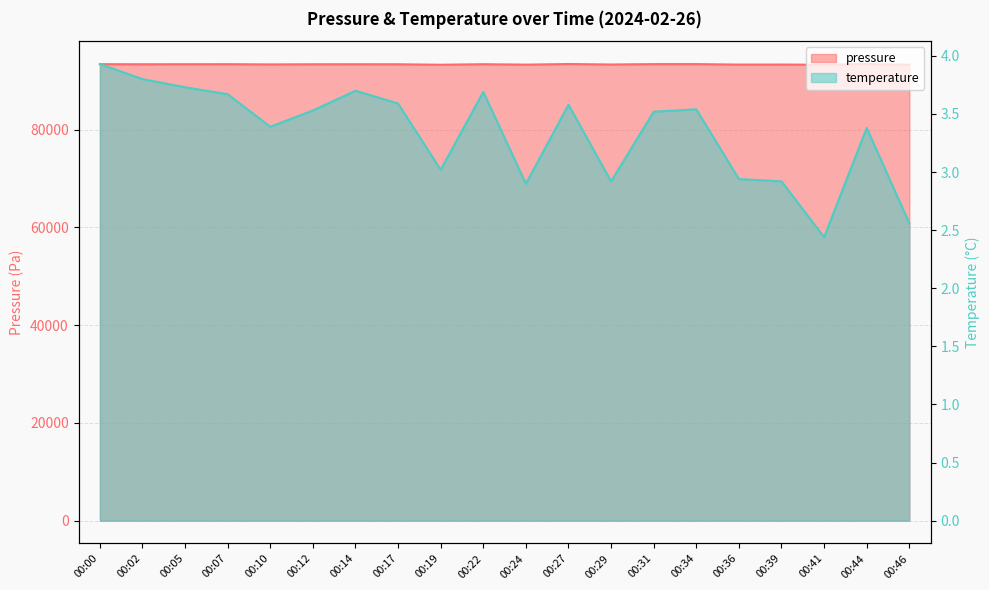

Reading left to right, transcribe all the data shown in this chart.

pressure: 00:00=93373.6	00:02=93354.3	00:05=93364.2	00:07=93370.3	00:10=93322.8	00:12=93353.9	00:14=93356.7	00:17=93352.2	00:19=93255.5	00:22=93365.6	00:24=93278.3	00:27=93404.0	00:29=93304.3	00:31=93386.5	00:34=93387.1	00:36=93286.5	00:39=93297.2	00:41=93247.4	00:44=93392.9	00:46=93251.7
temperature: 00:00=3.9	00:02=3.8	00:05=3.7	00:07=3.7	00:10=3.4	00:12=3.5	00:14=3.7	00:17=3.6	00:19=3.0	00:22=3.7	00:24=2.9	00:27=3.6	00:29=2.9	00:31=3.5	00:34=3.5	00:36=2.9	00:39=2.9	00:41=2.4	00:44=3.4	00:46=2.6